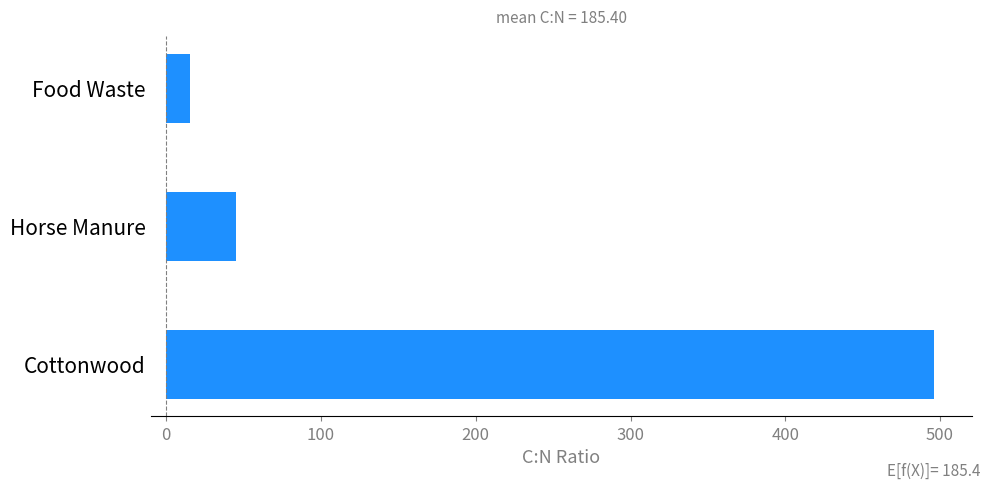

What is the smallest value displayed?

15.2